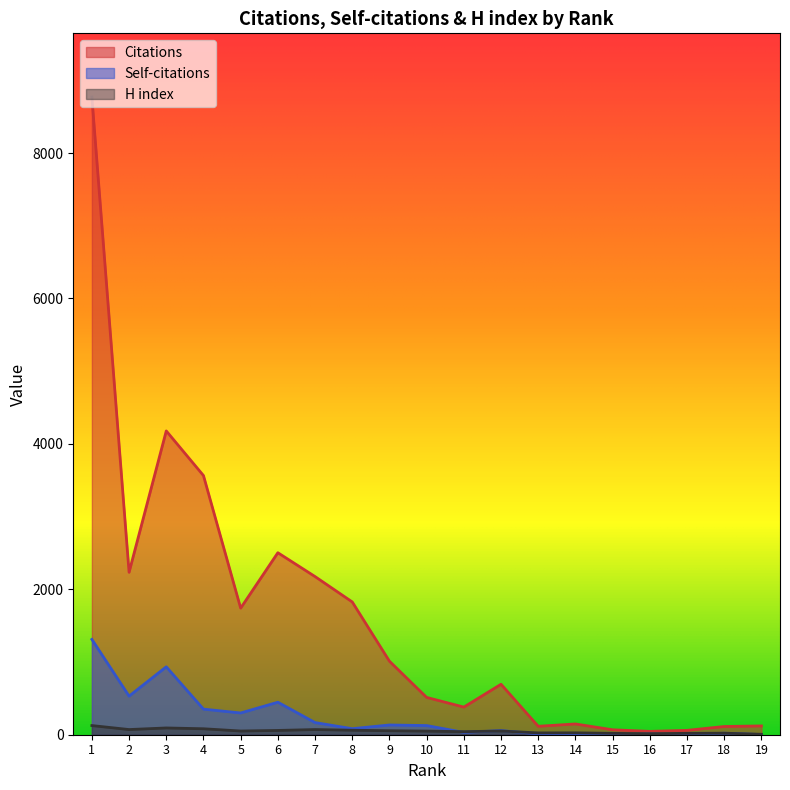

What is the spread (max minus min) of values at 1?

8643